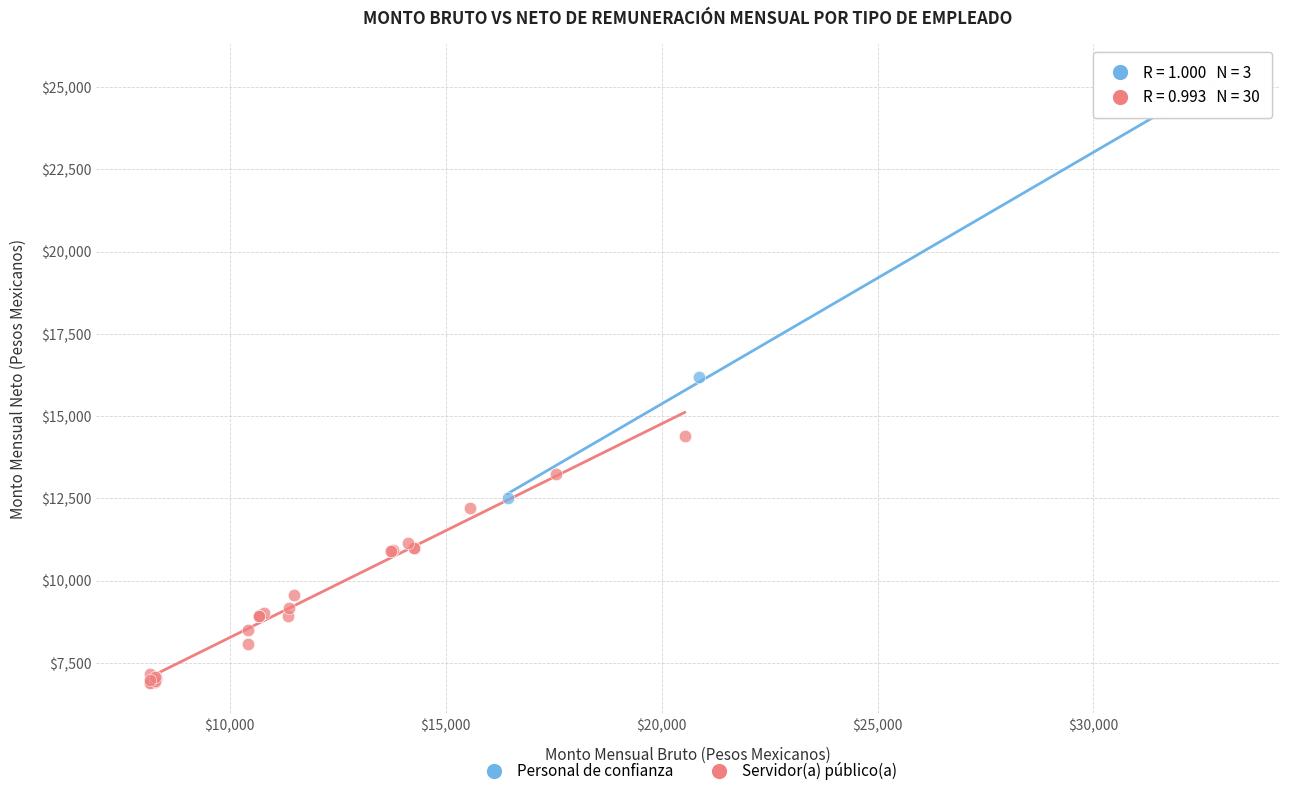

Which series contains the highest Y value?

Personal de confianza